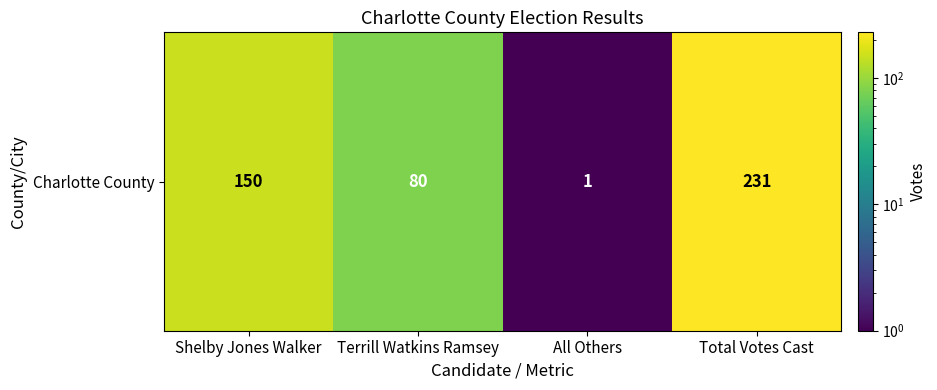

Between Shelby Jones Walker and Terrill Watkins Ramsey, which is larger?

Shelby Jones Walker